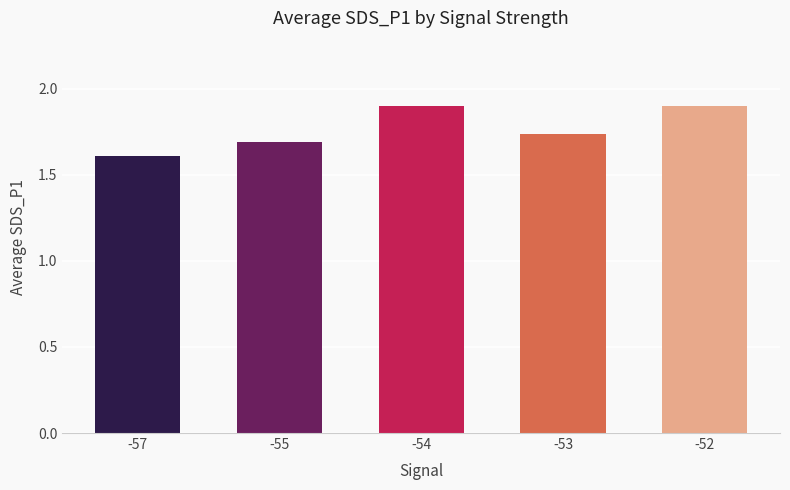

What is the difference between the maximum and minimum values?

0.3